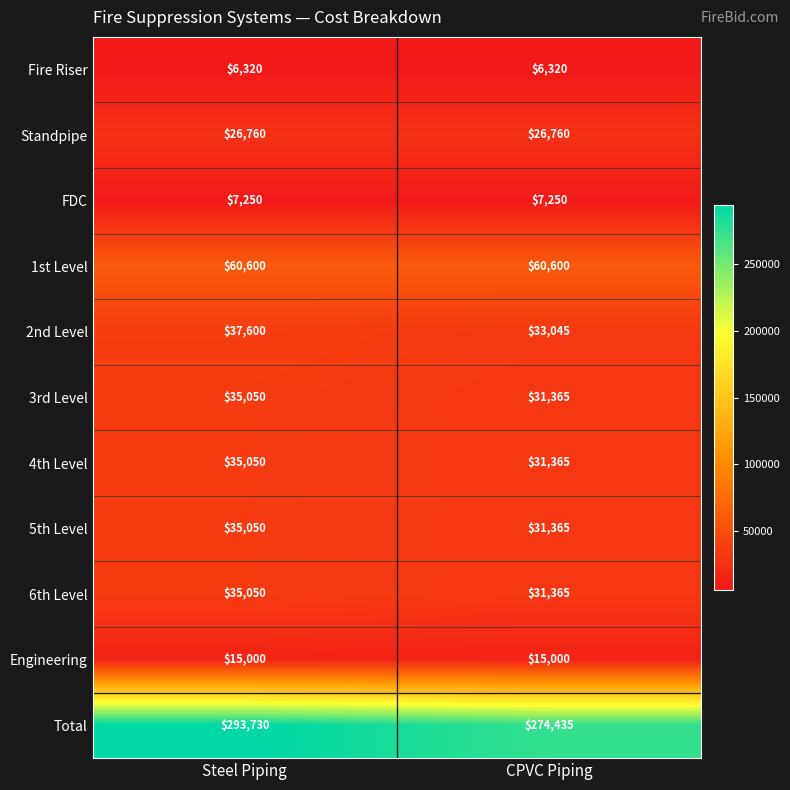

What is the average value of the Engineering series?

15000